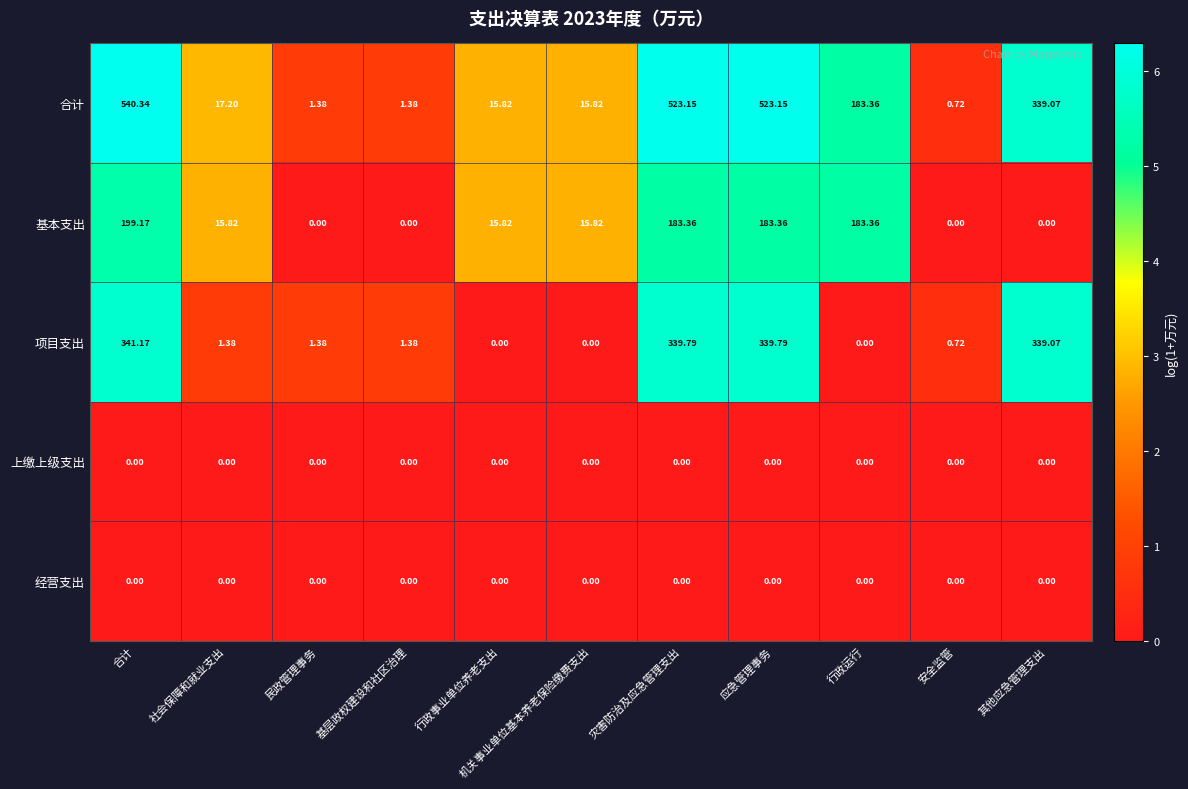

Which label corresponds to the largest value in the chart?

合计